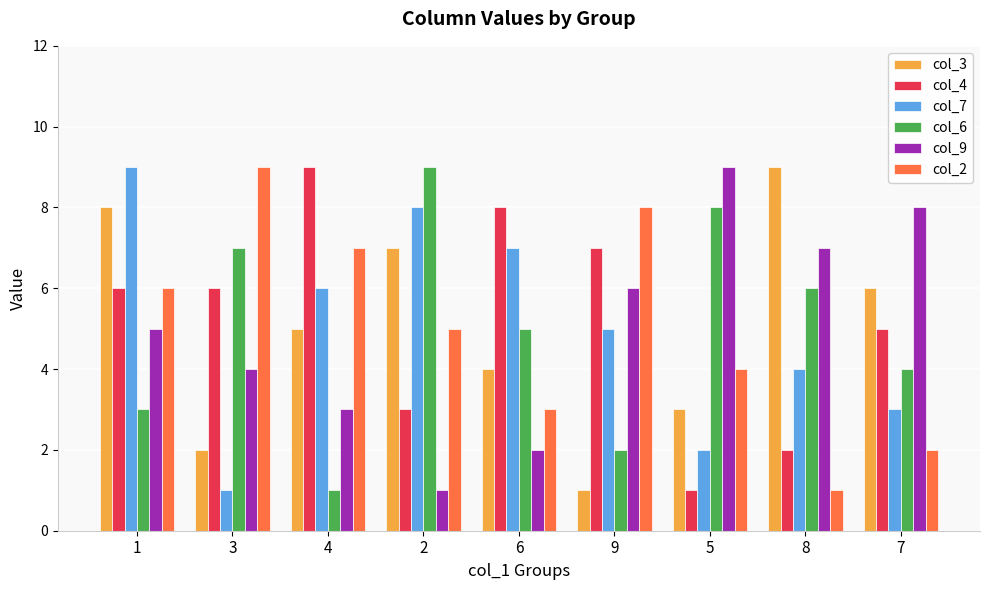

How many col_4 values are between 3 and 7?

5